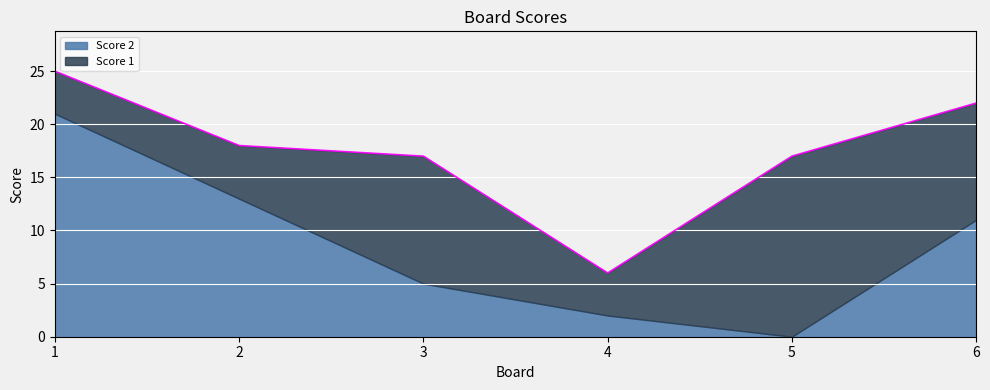

True or false: Score 1 has more than 2 interior local peaks.

False